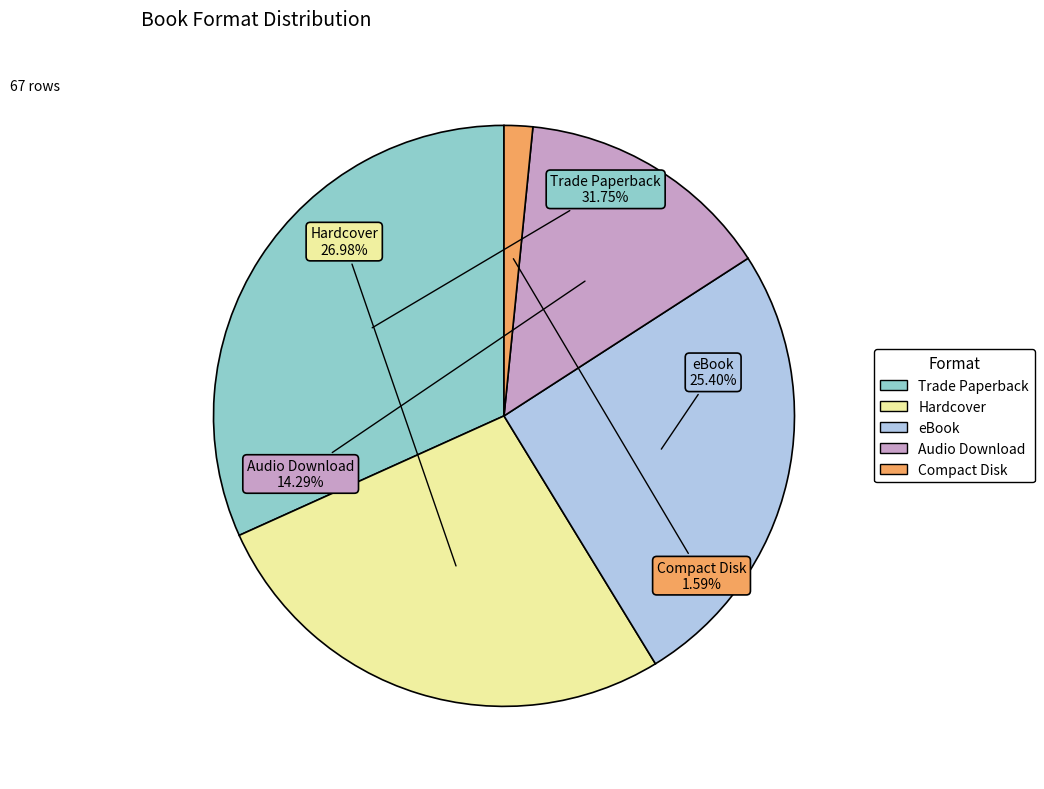

Which category has the smallest portion of the pie?

Compact Disk